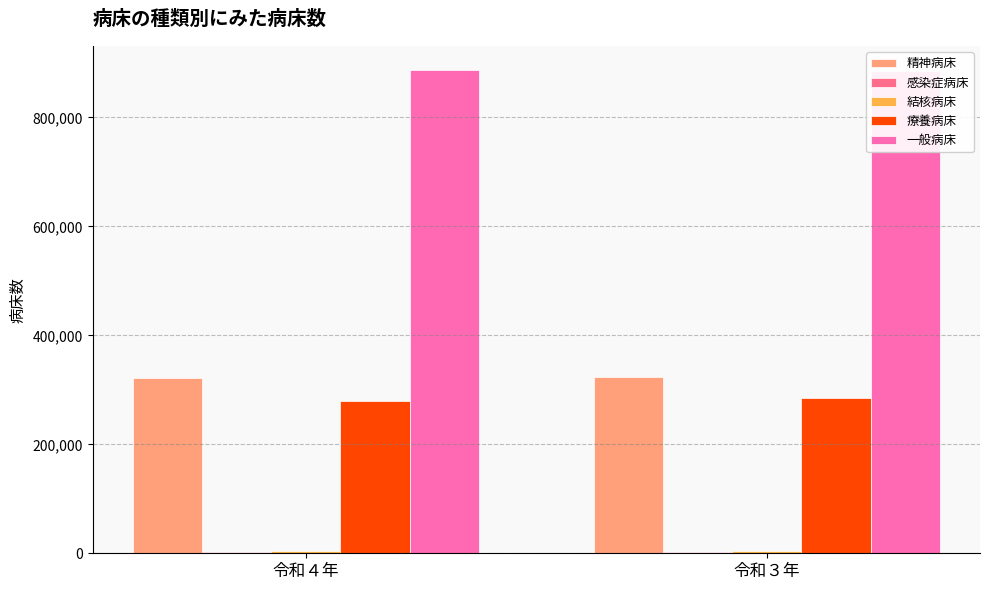

What is the spread (max minus min) of values at 令和４年?

884754